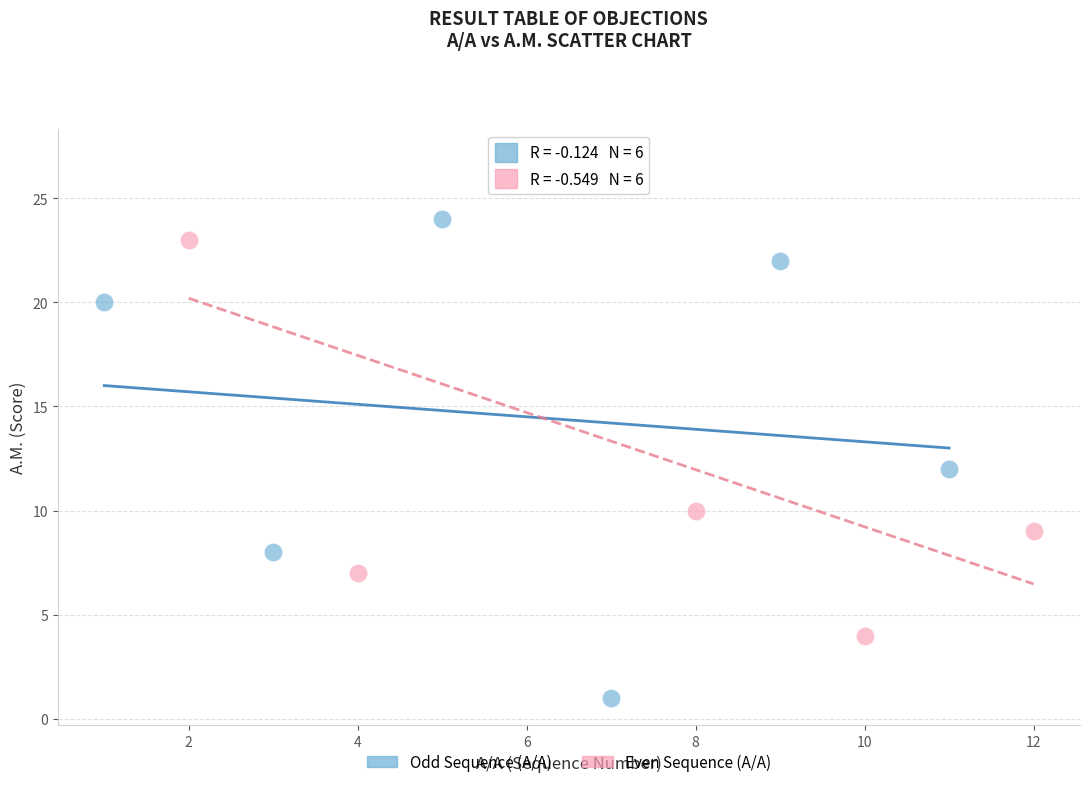

What are all the series names shown in the legend?

Odd Sequence (A/A), Even Sequence (A/A)